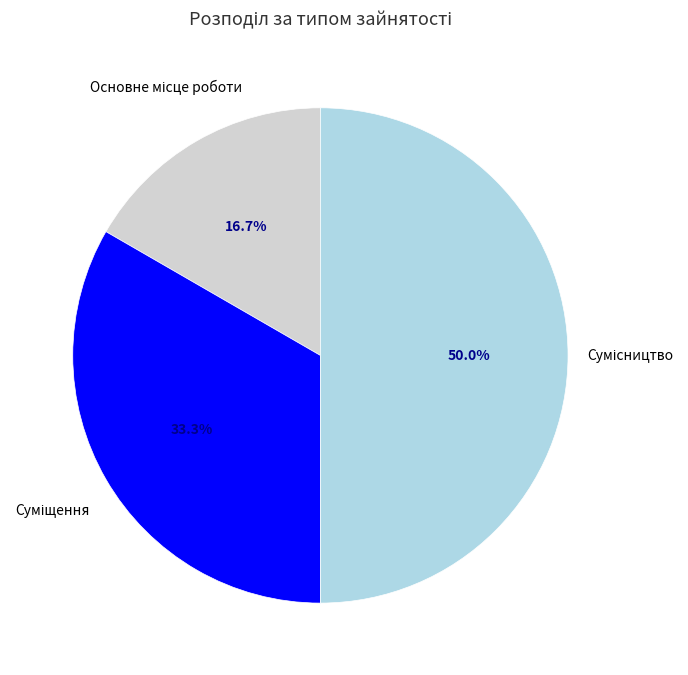

Which slice is the largest?

Сумісництво